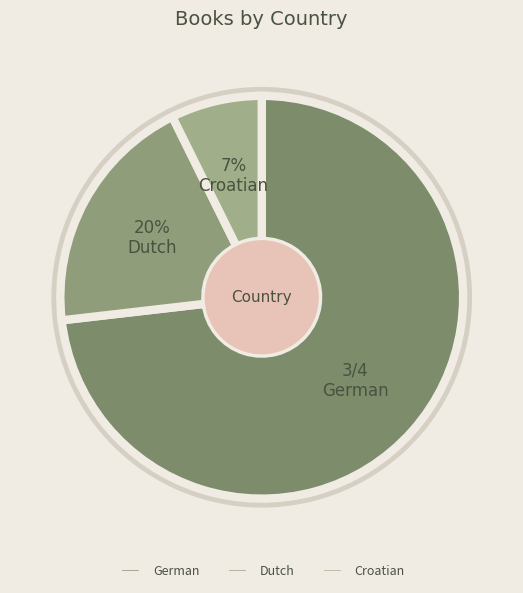

How many segments does this pie chart have?

3